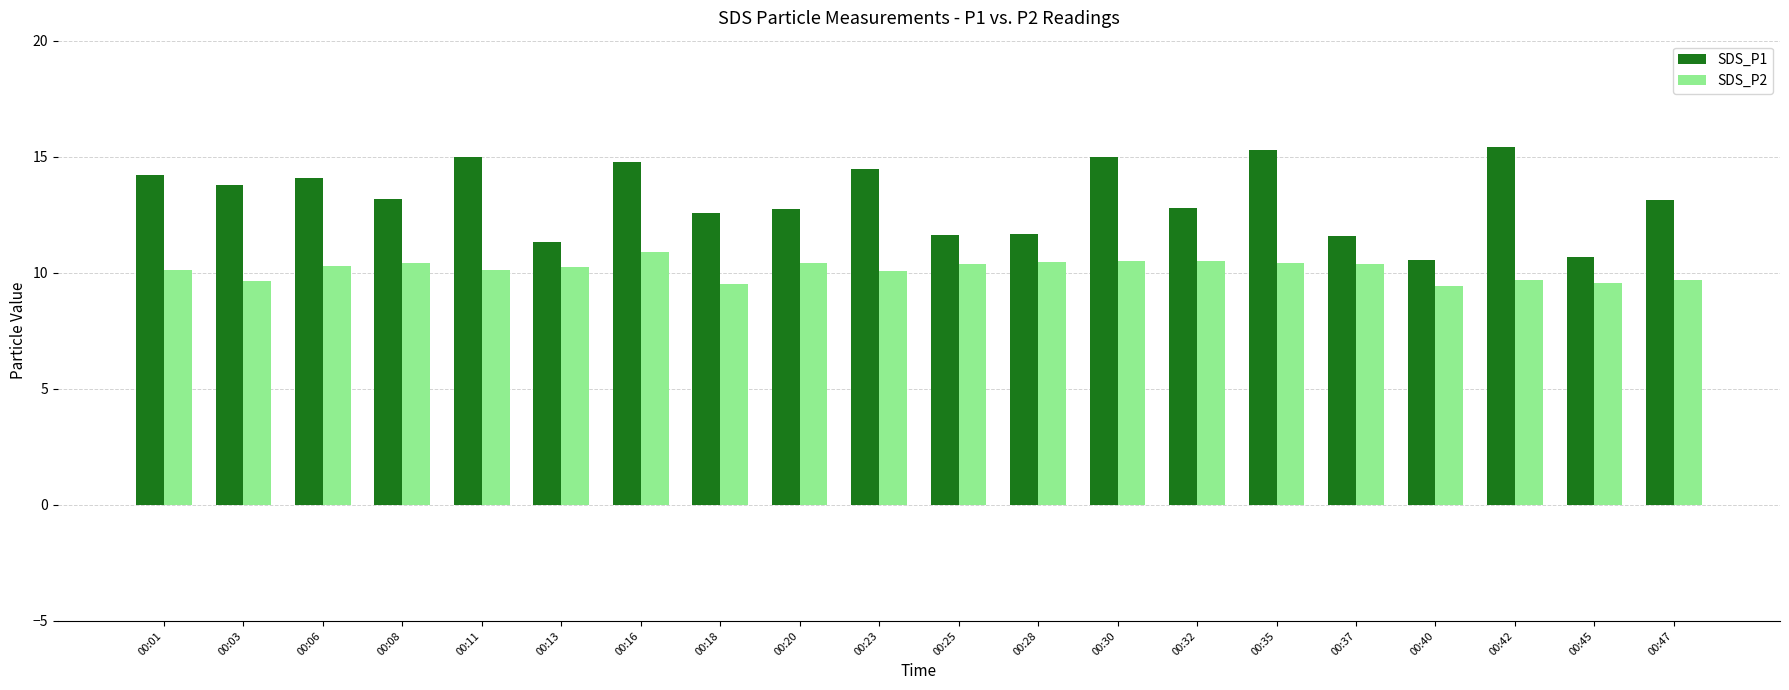

What is the sum of all SDS_P1 values?

263.7